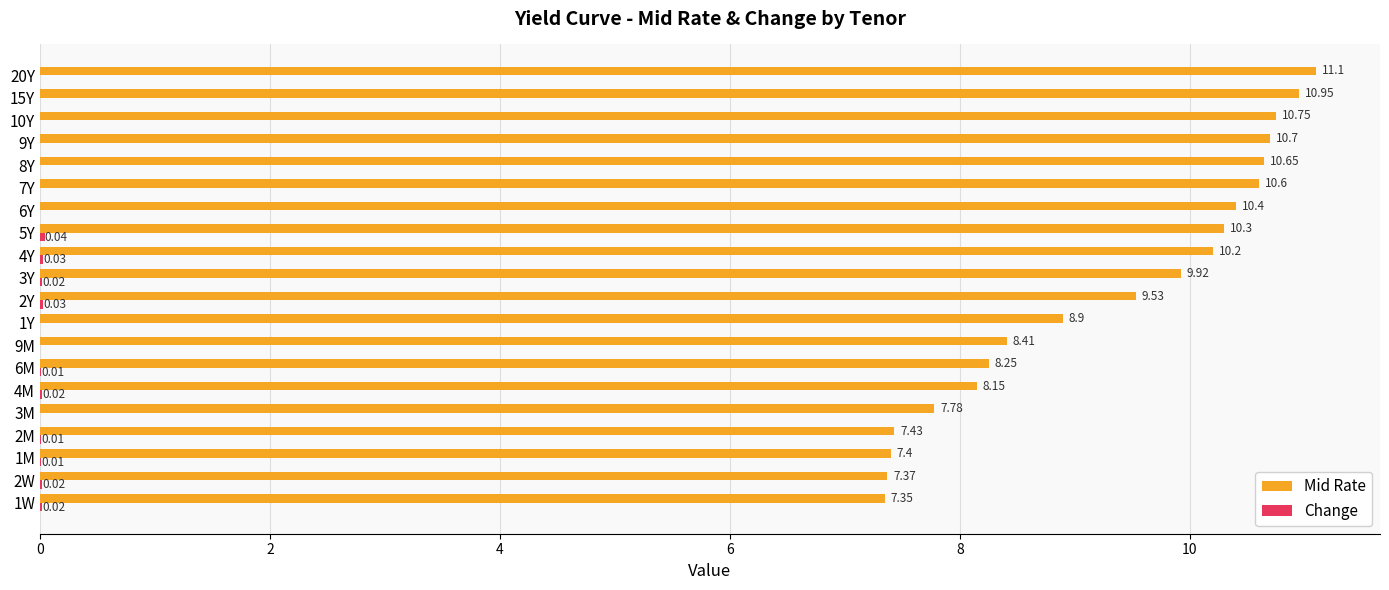

What is the sum of all Mid Rate values?

186.1